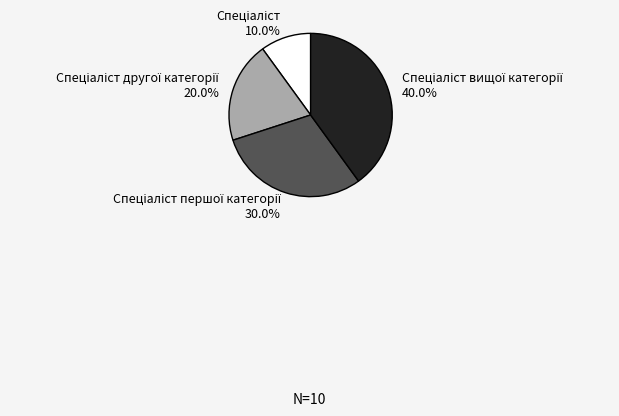

Is there any slice that represents more than half of the pie?

No